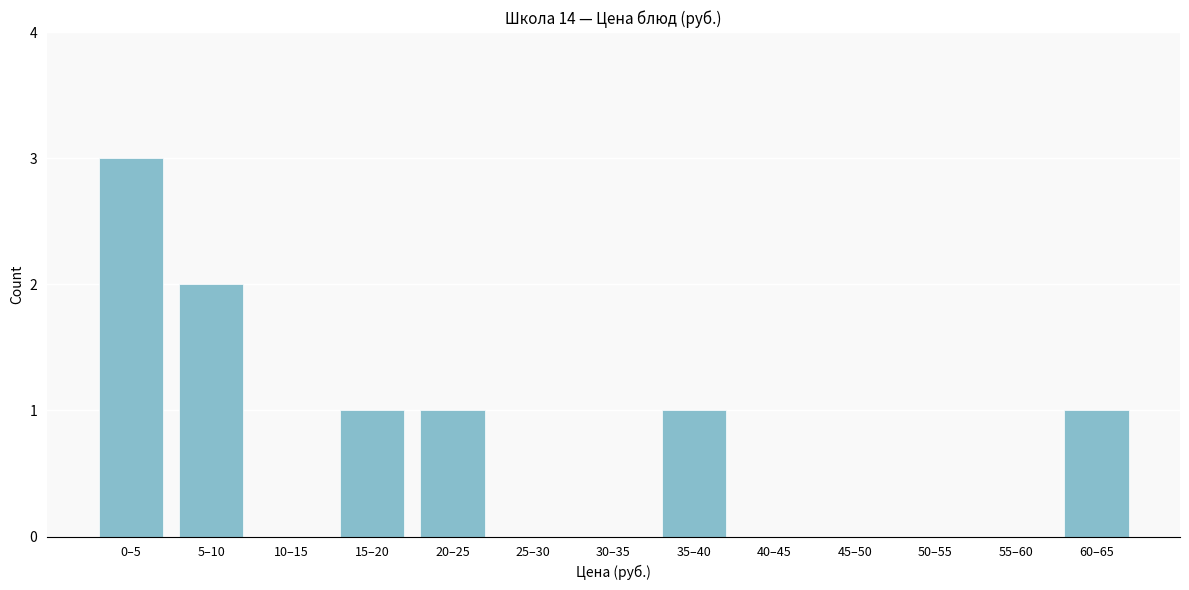

Reading left to right, transcribe all the data shown in this chart.

0–5=3	5–10=2	10–15=0	15–20=1	20–25=1	25–30=0	30–35=0	35–40=1	40–45=0	45–50=0	50–55=0	55–60=0	60–65=1